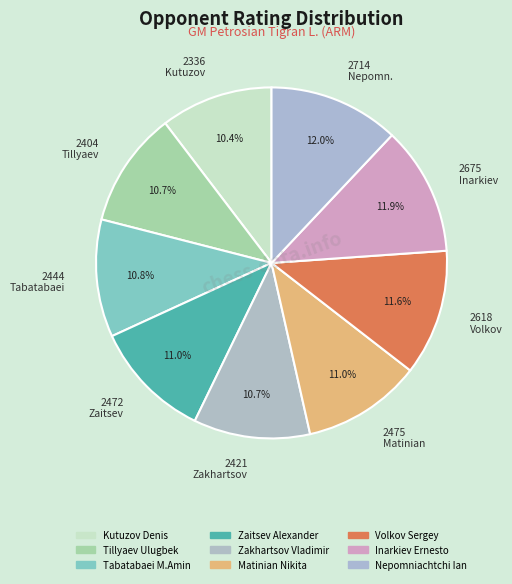

Approximately how many times larger is the value at 2714 Nepomn. compared to 2675 Inarkiev?

1.0